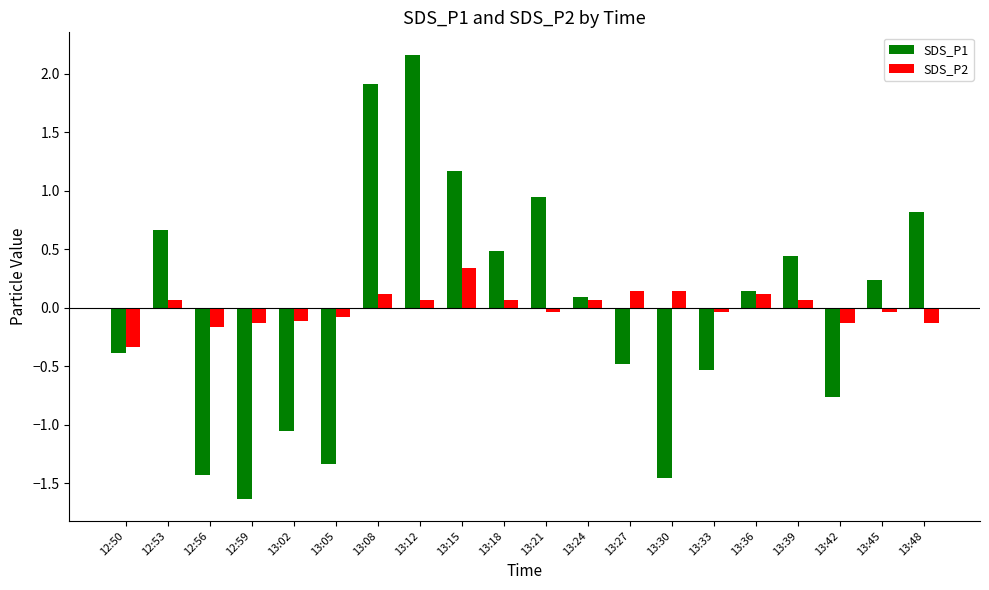

How many data points does each series have?

20